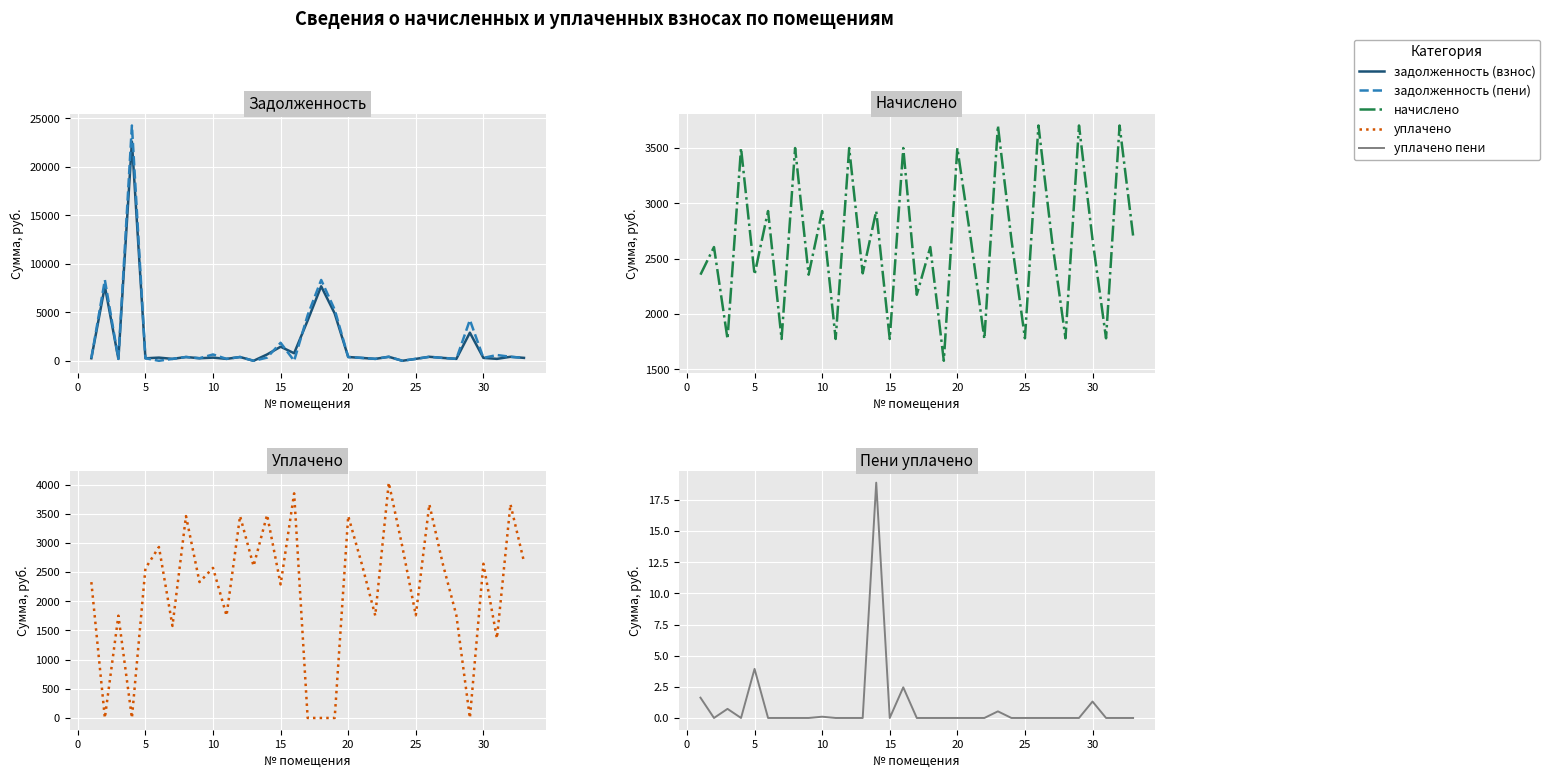

How many interior local valleys does the начислено series have?

13